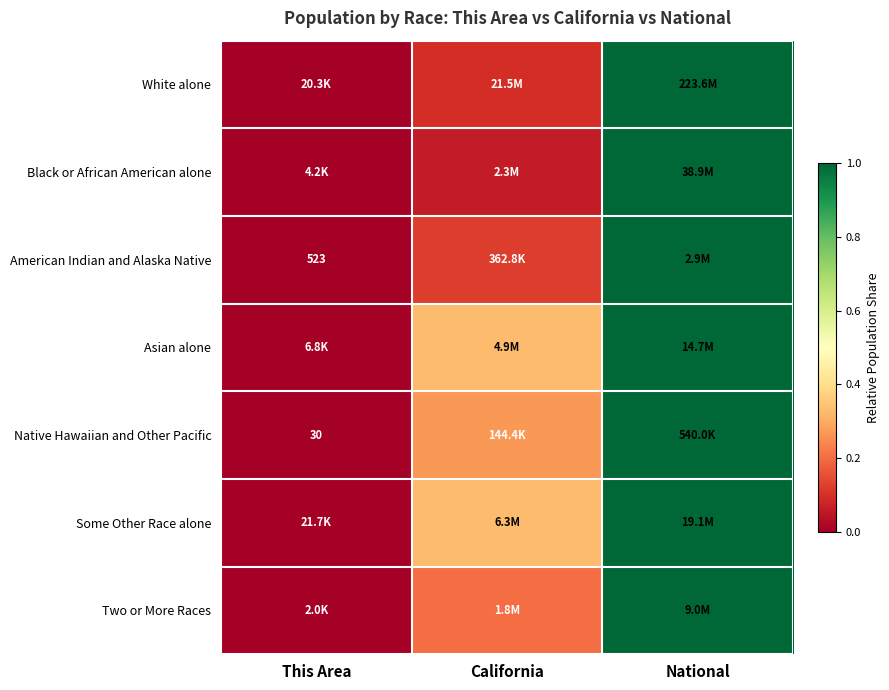

What is the maximum value shown in the chart?

1.0